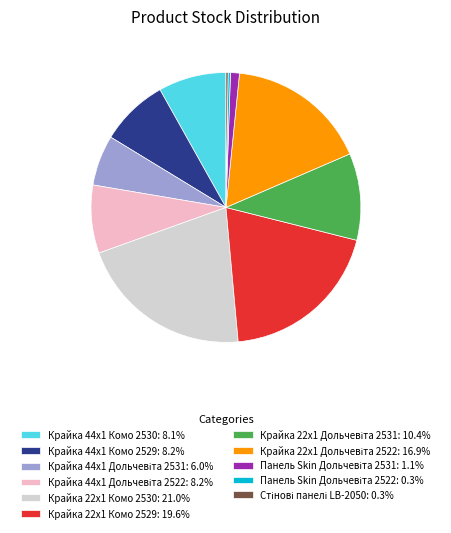

Is there a majority slice in this chart?

No